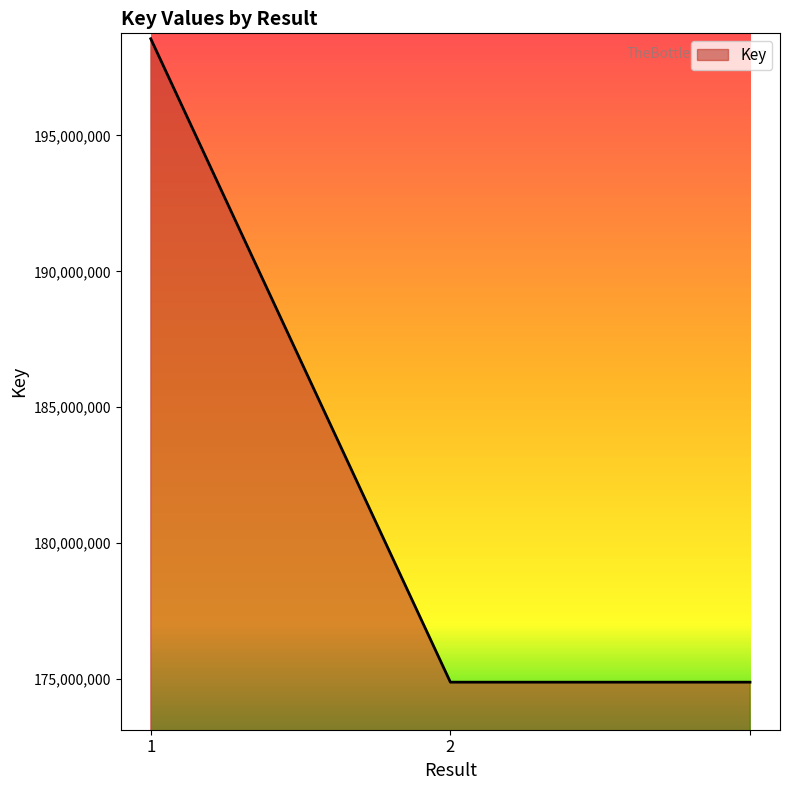

What is the greatest value displayed?

198553659